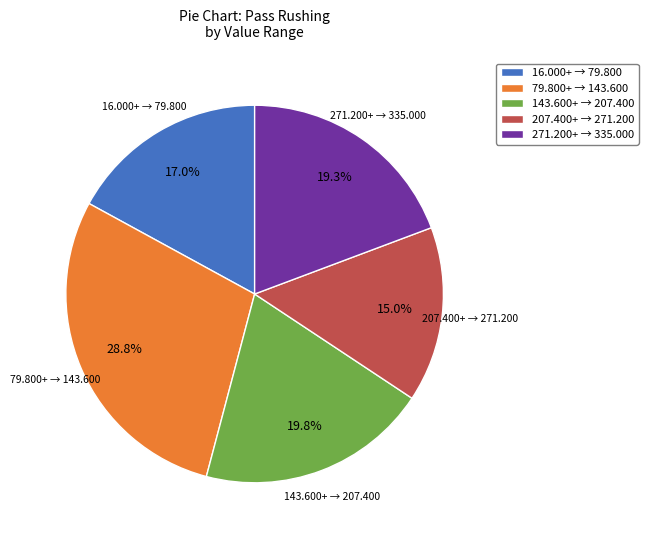

To the nearest percent, what is the difference between the largest and smallest slice percentages?

14%